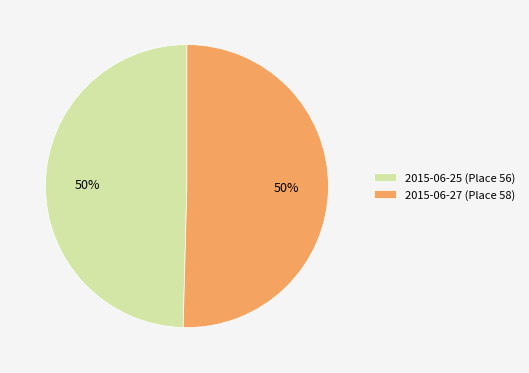

Is the sum of 2015-06-27 (Place 58) and 2015-06-25 (Place 56) greater than half?

Yes